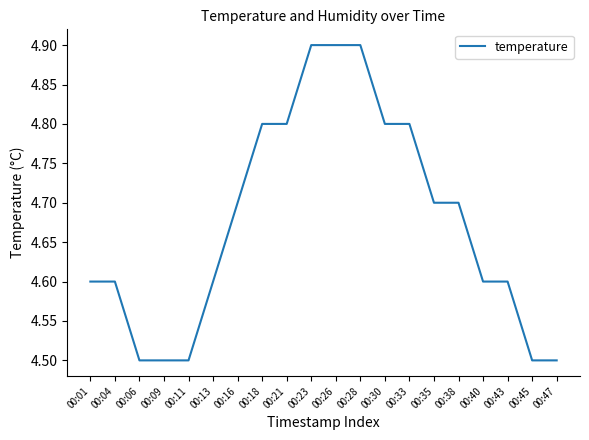

Does the chart display data point markers on the line(s)?

No